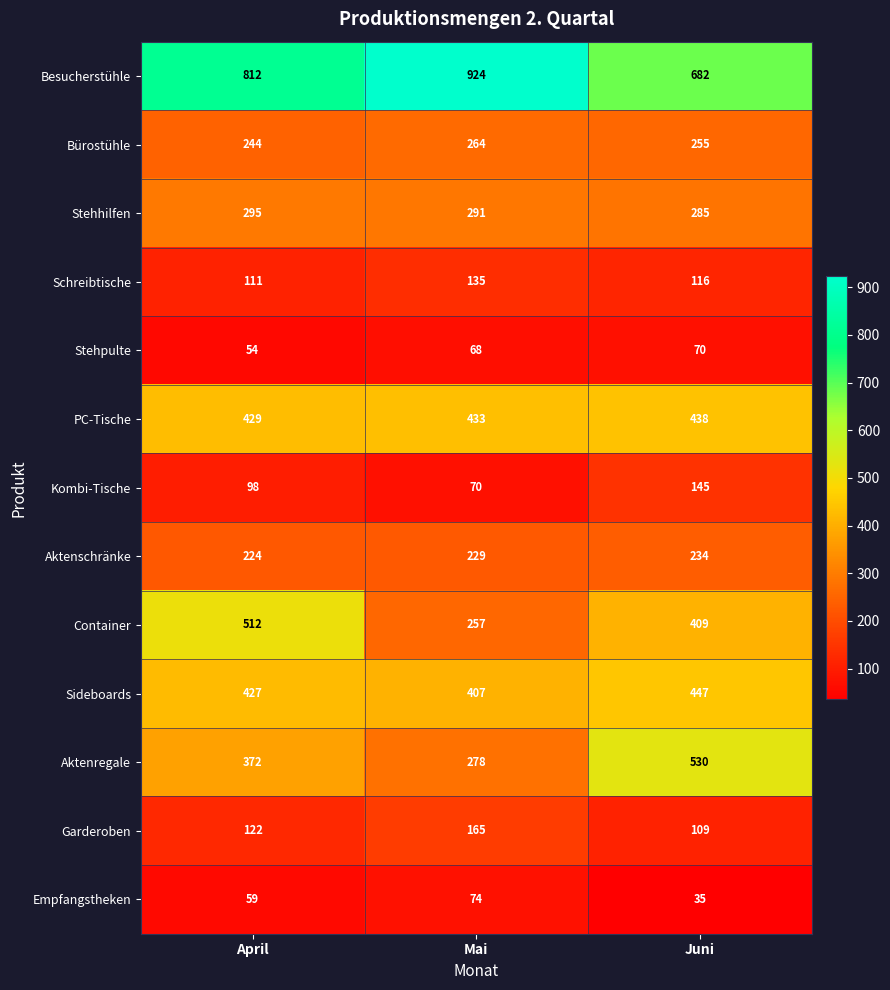

Which series has the largest total across all categories?

Besucherstühle